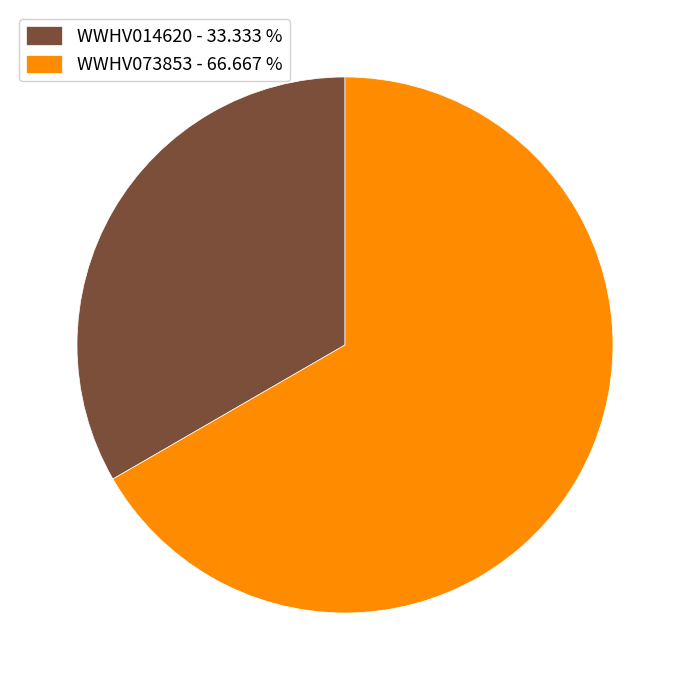

Which category has the biggest portion of the pie?

WWHV073853